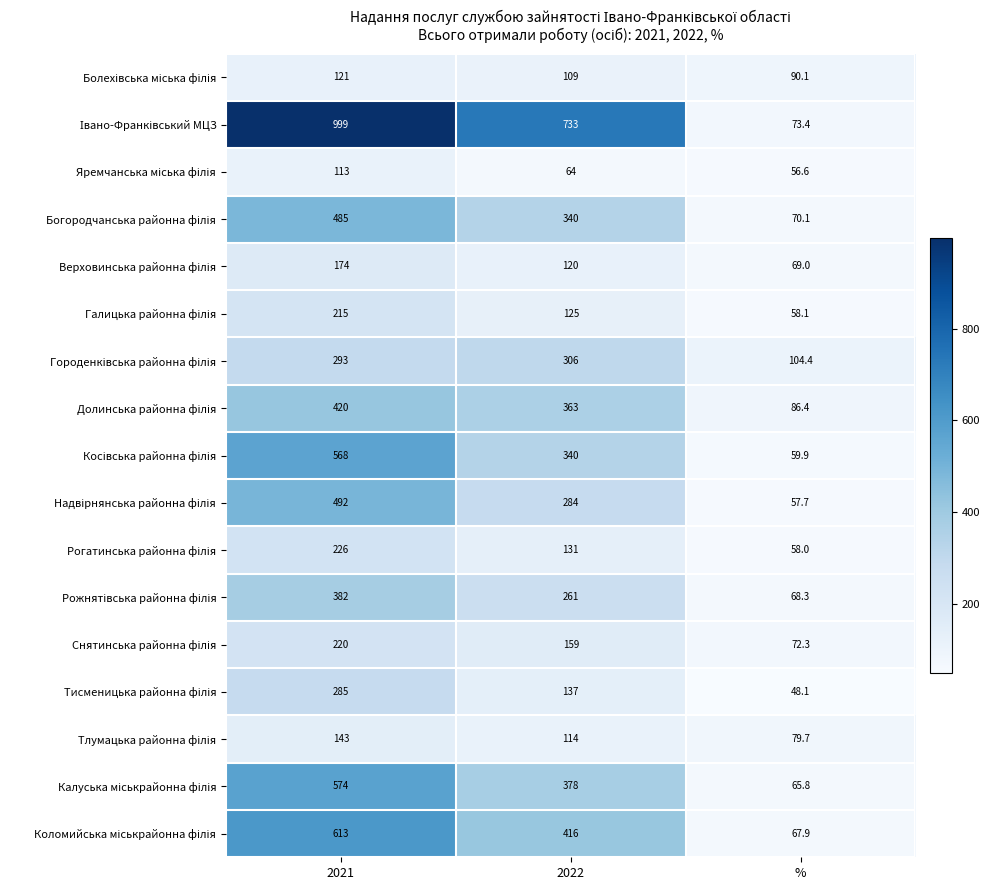

At which category is the sum across all series the highest?

2021